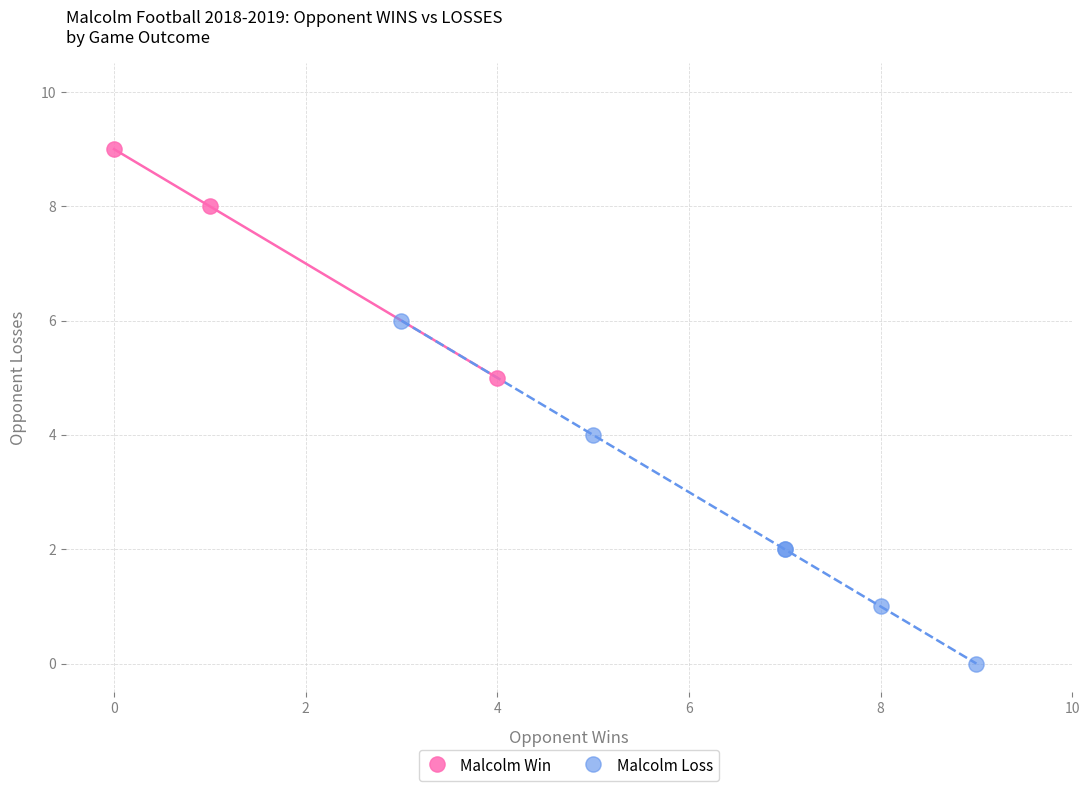

What are all the series names shown in the legend?

Malcolm Win, Malcolm Loss